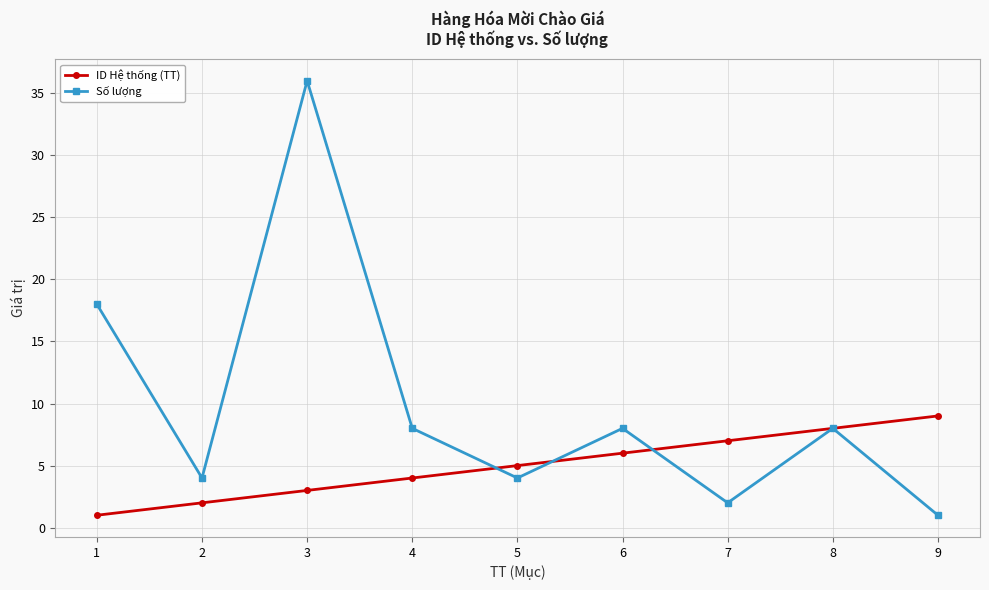

What is the total value across all series at 8?

16